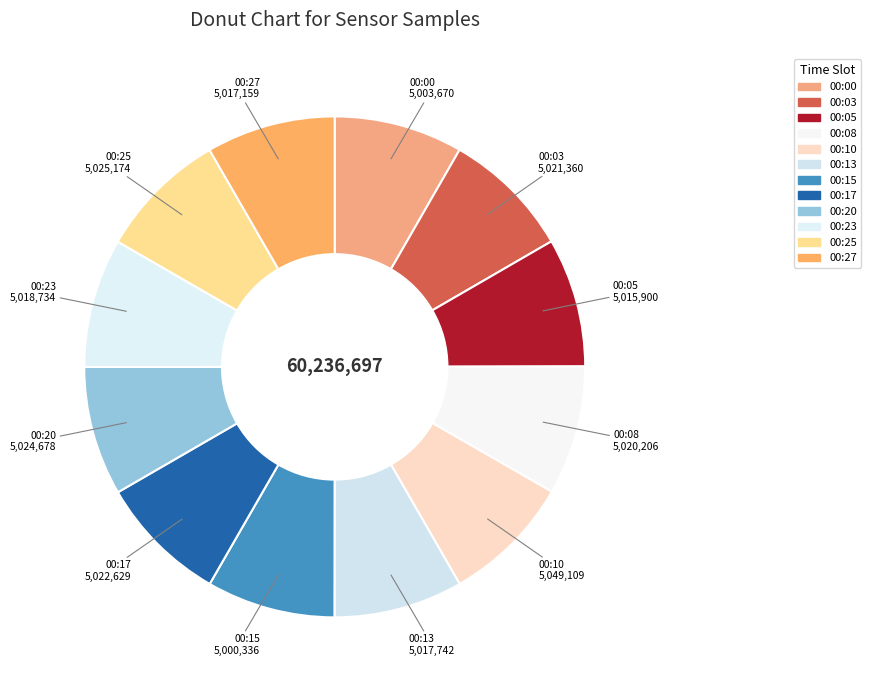

Which category has the smallest portion of the pie?

00:15